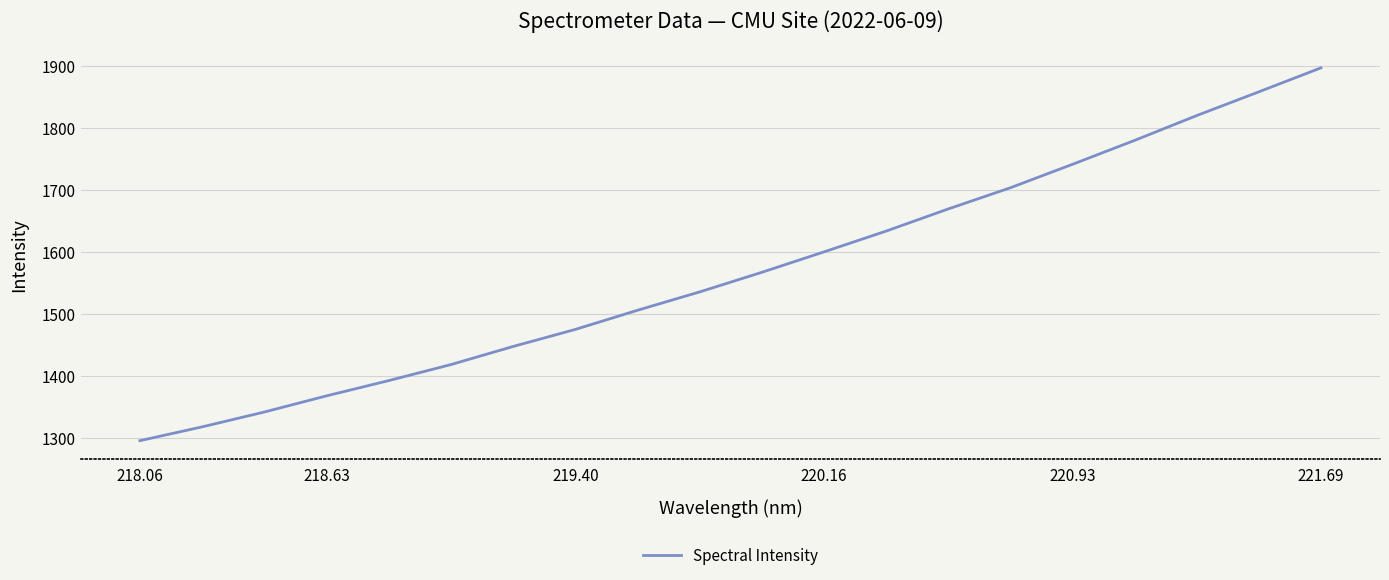

What is the smallest value displayed?

1295.0